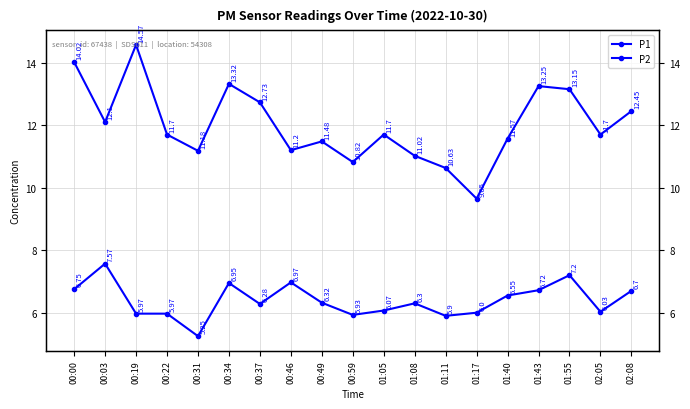

What are all the series names shown in the legend?

P1, P2